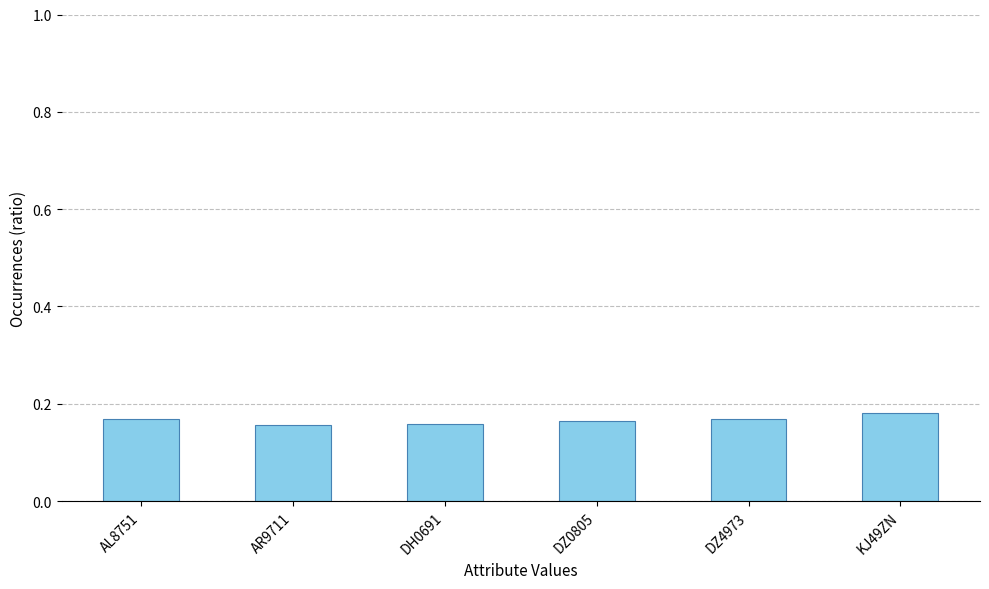

Is it true that the value at DZ4973 is 0.3?

False